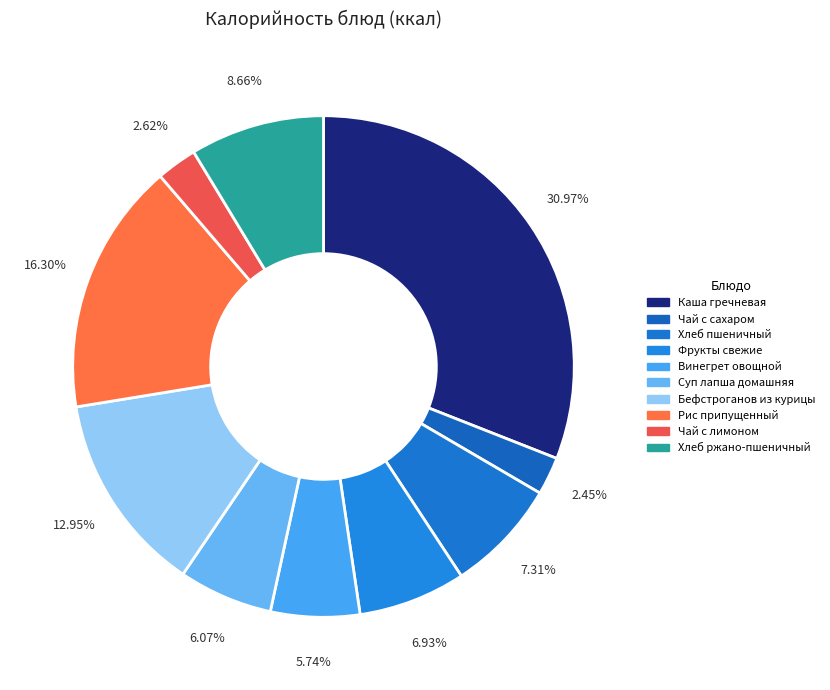

To the nearest percent, what percentage of the pie is Фрукты свежие?

7%